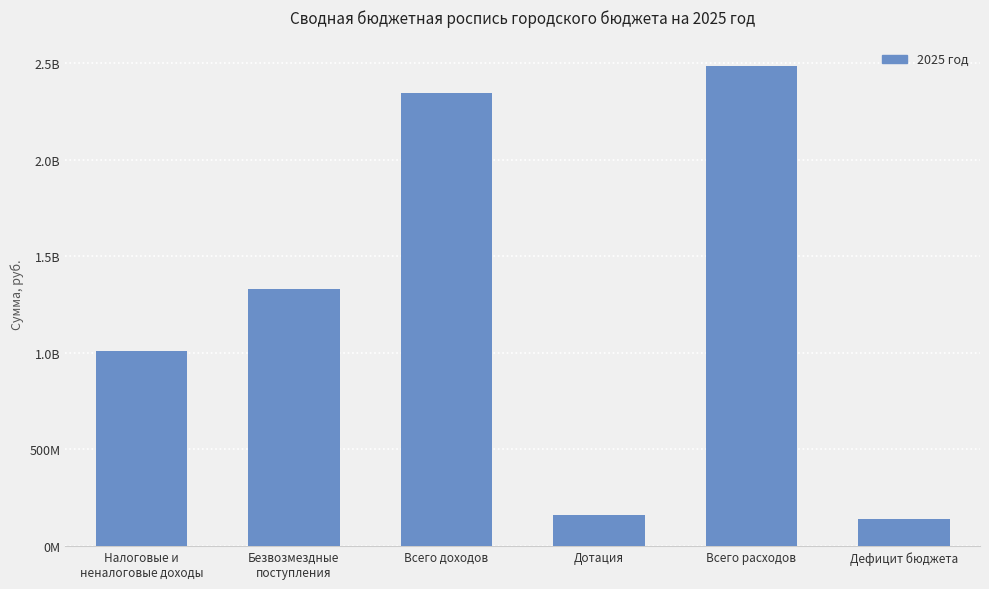

What is the value of the 1st bar from the left?

1010869904.0